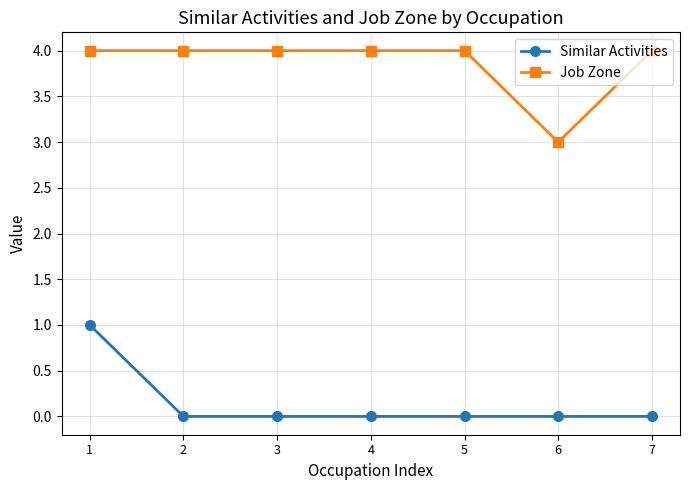

What is the approximate value of Job Zone at 6?

3